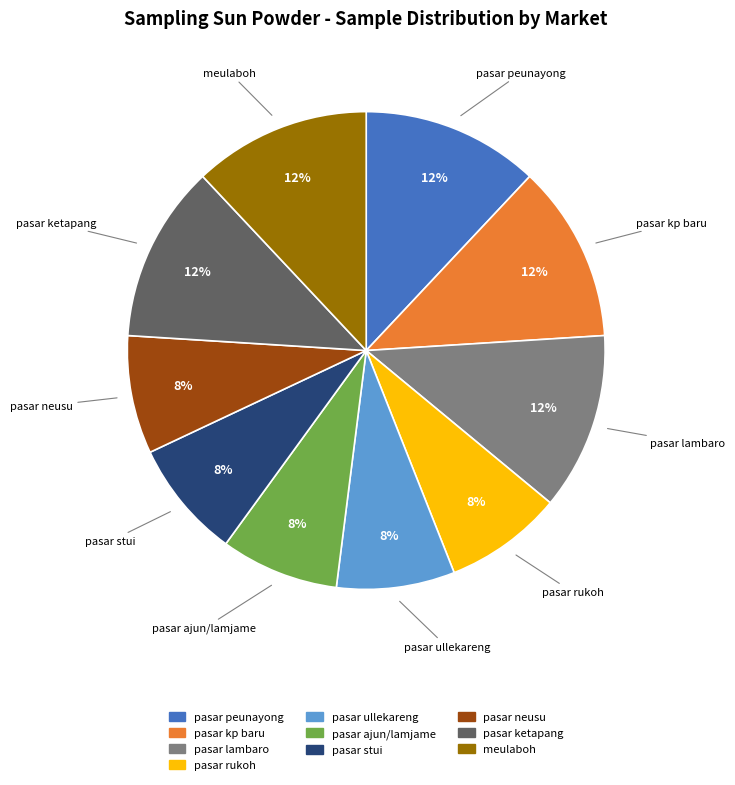

Approximately how many times larger is the value at pasar stui compared to pasar lambaro?

0.7